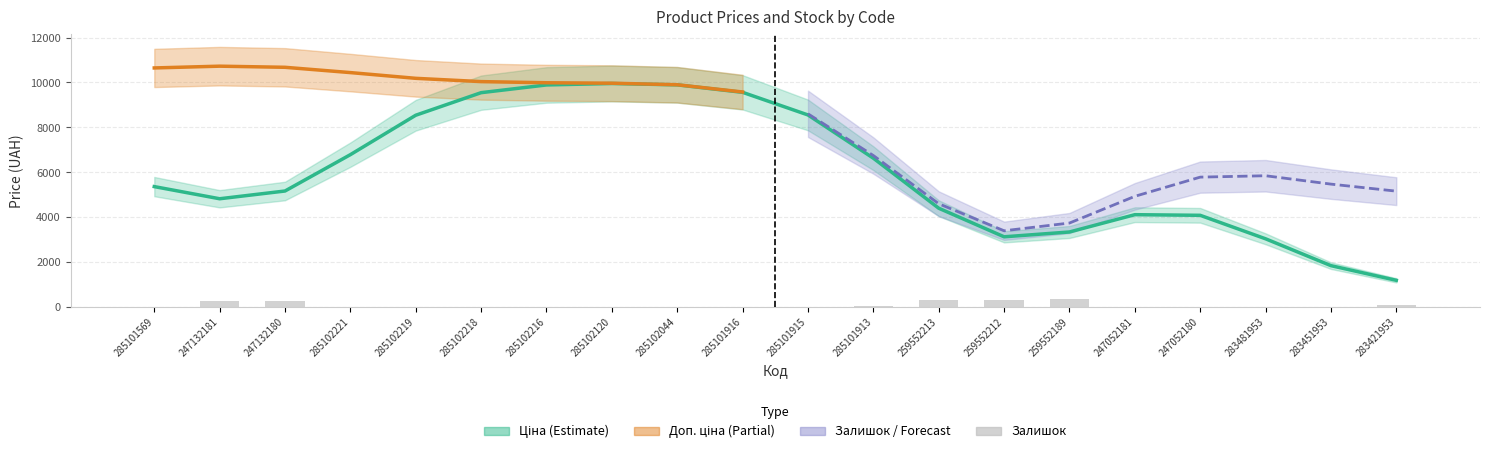

What is the greatest value displayed?

11410.0